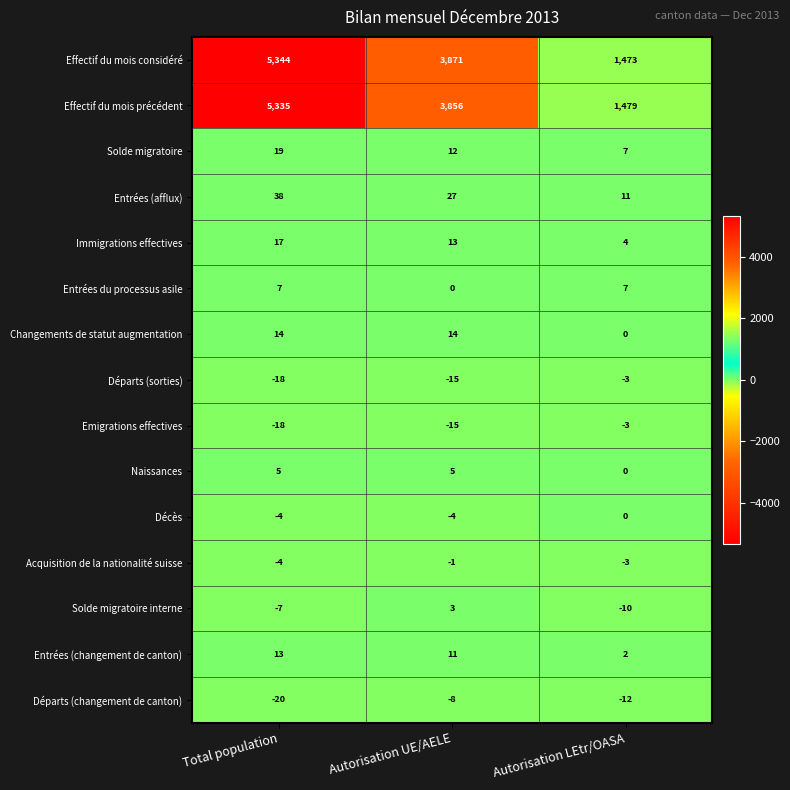

At which label is Départs (sorties) closest to -10?

Autorisation UE/AELE